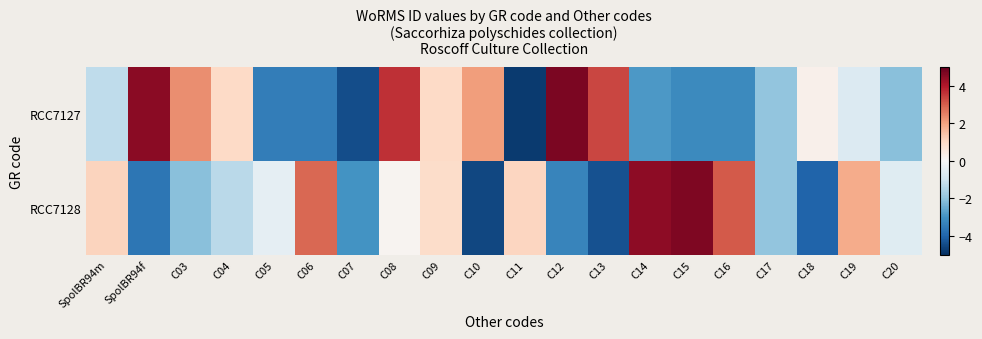

Reading left to right, extract all data points from this chart.

RCC7127: SpolBR94m=-1.3	SpolBR94f=4.5	C03=2.3	C04=1.0	C05=-3.4	C06=-3.4	C07=-4.4	C08=3.7	C09=1.0	C10=2.1	C11=-4.8	C12=4.7	C13=3.3	C14=-2.9	C15=-3.2	C16=-3.2	C17=-2.0	C18=0.2	C19=-0.7	C20=-2.1
RCC7128: SpolBR94m=1.1	SpolBR94f=-3.6	C03=-2.1	C04=-1.3	C05=-0.4	C06=2.9	C07=-3.0	C08=0.1	C09=0.9	C10=-4.5	C11=1.1	C12=-3.3	C13=-4.3	C14=4.5	C15=4.7	C16=3.1	C17=-2.0	C18=-4.0	C19=1.8	C20=-0.6